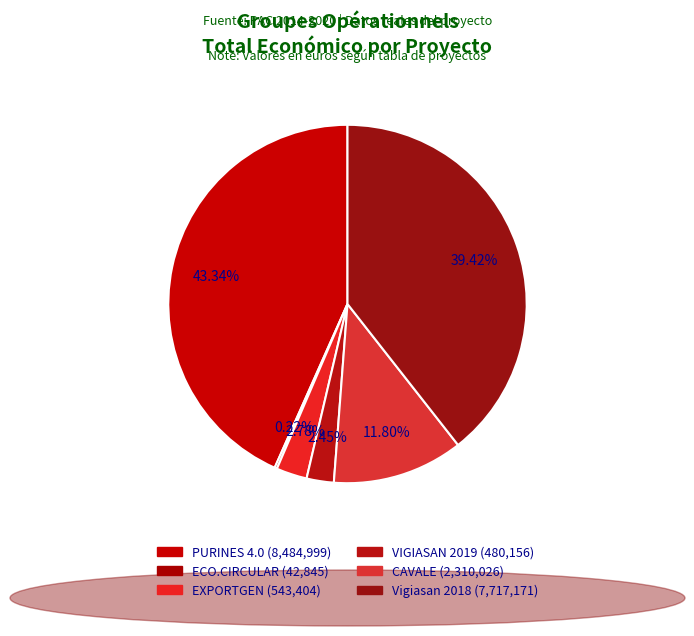

To the nearest percent, what percentage of the pie is CAVALE?

12%